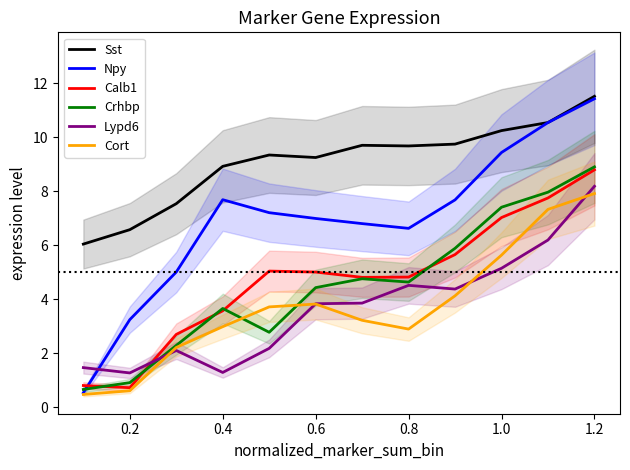

What is the lowest value of the Calb1 series?

0.7